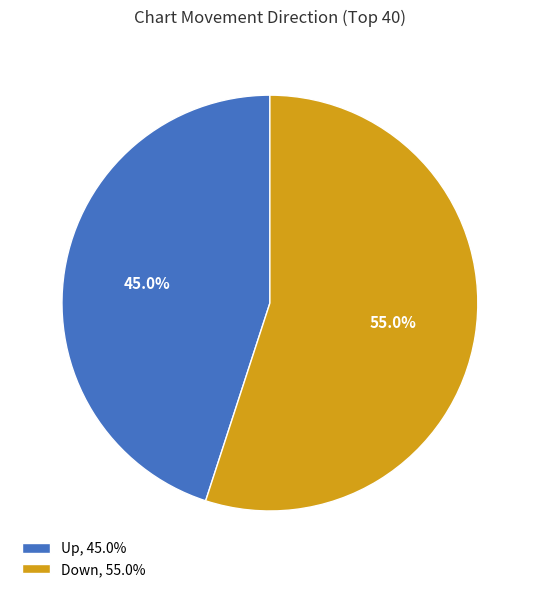

The Up slice represents 51% of the pie. True or false?

False